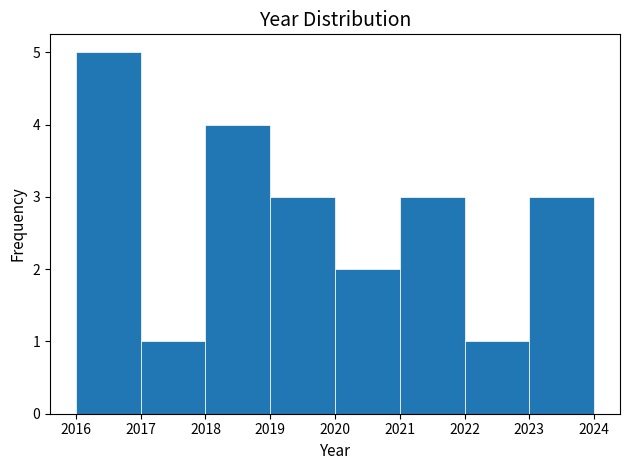

Which range on the x-axis has the tallest bar?

2016 to 2017